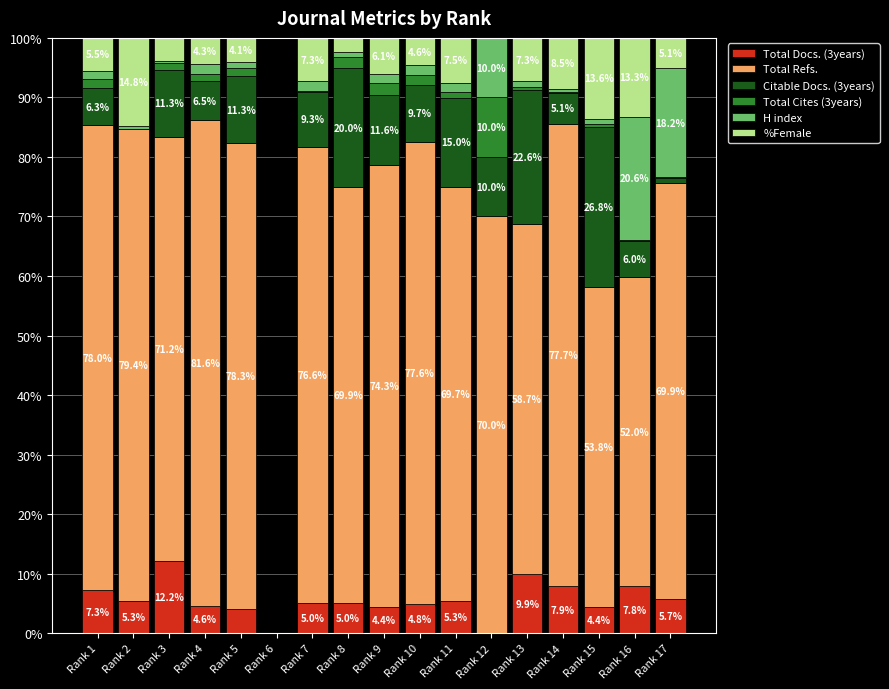

The Total Docs. (3years) series shows 5.0 at Rank 7. True or false?

True